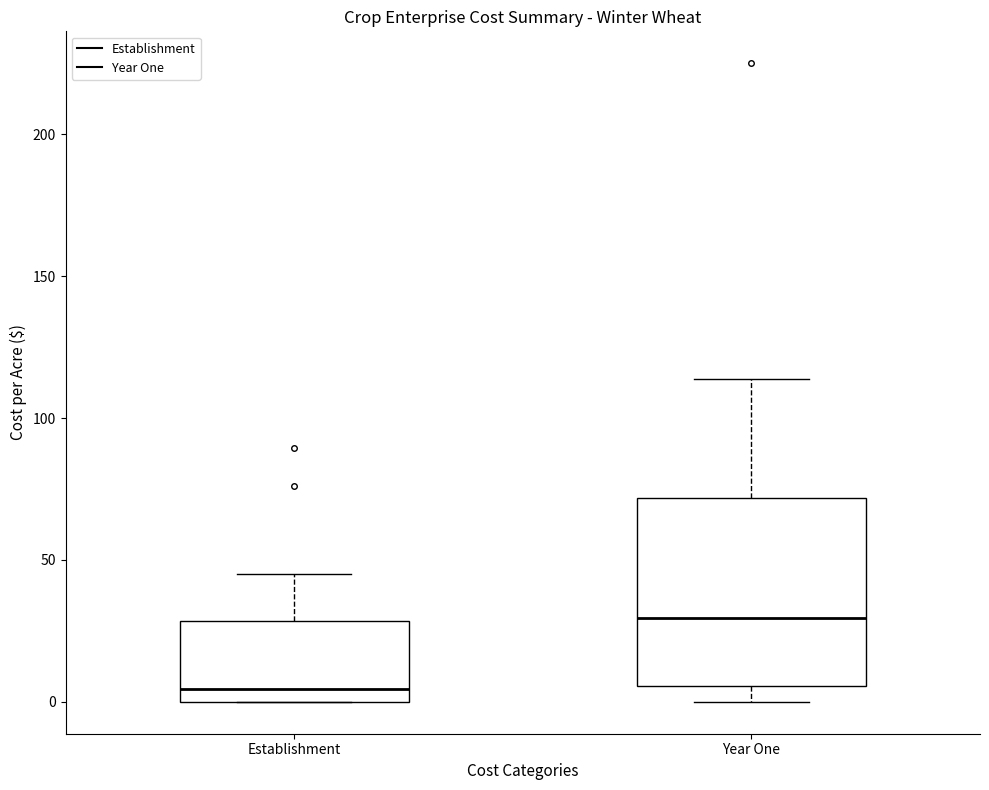

Which box is the tallest, from its lower edge to its upper edge?

Year One